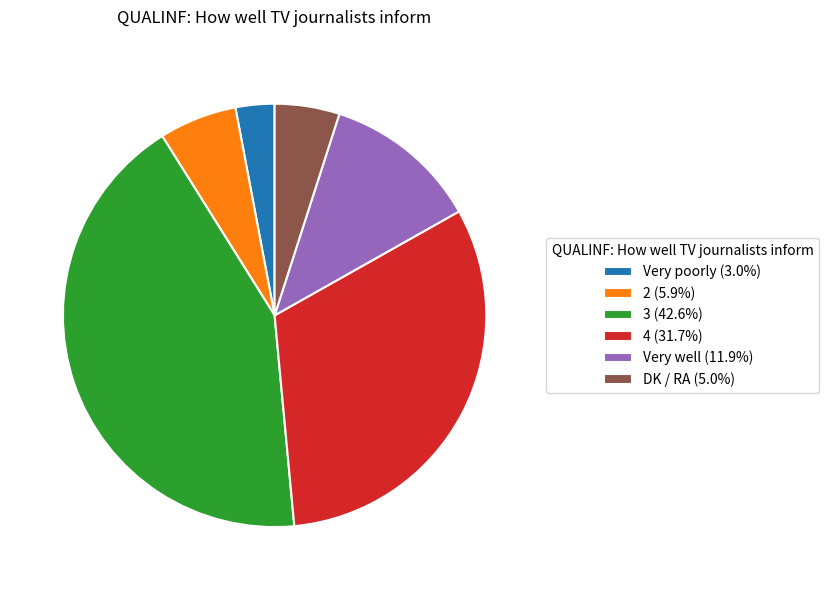

Approximately how many times larger is the value at Very well (11.9%) compared to 4 (31.7%)?

0.4